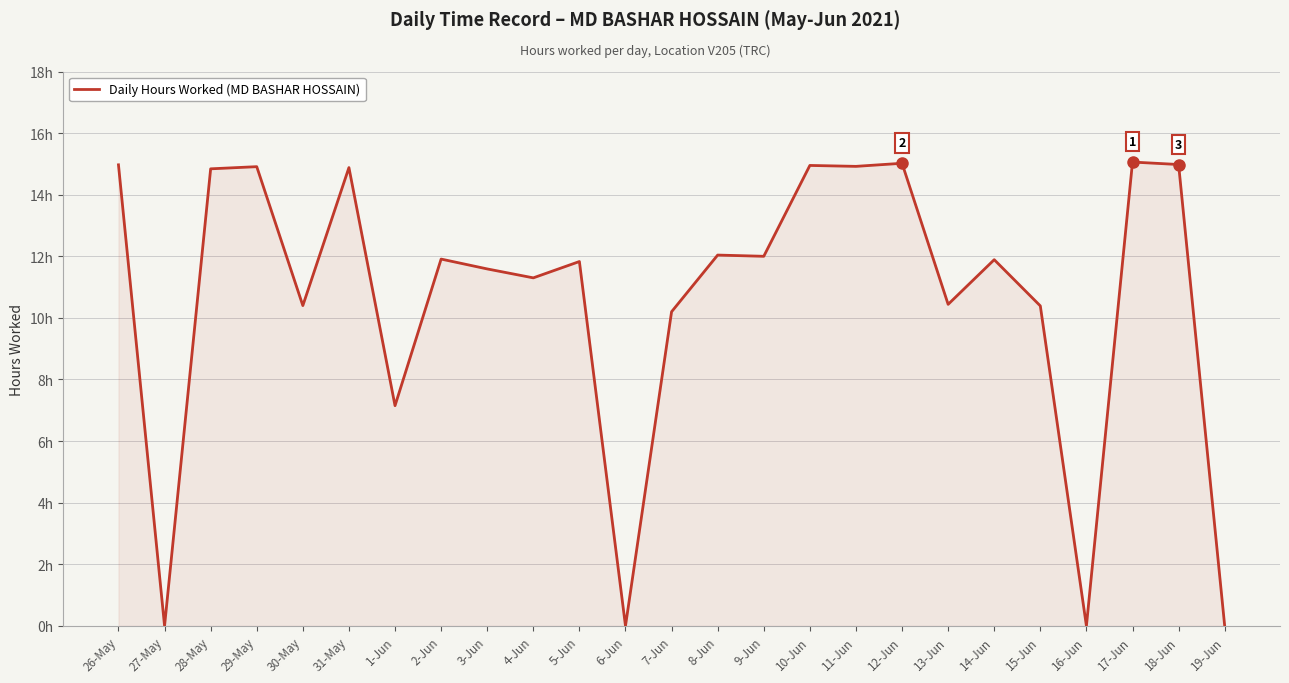

The value at 15-Jun is 10.4. True or false?

True